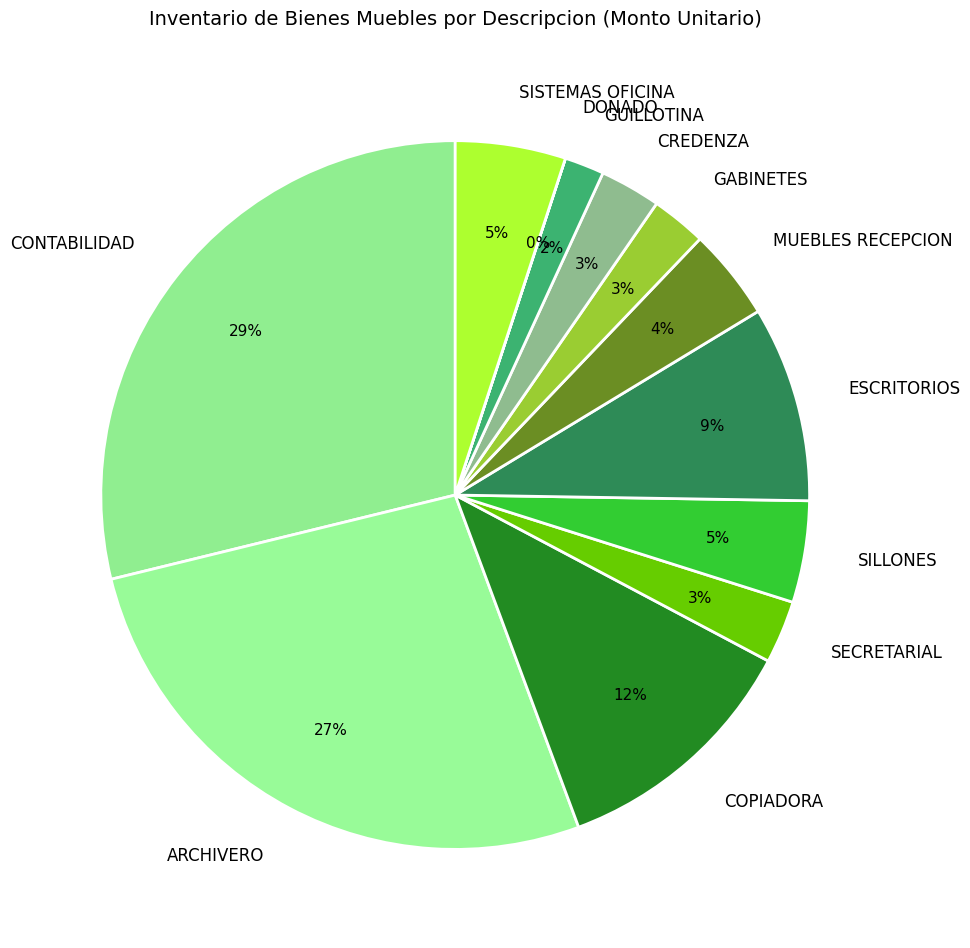

Is it true that MUEBLES RECEPCION is 4% of the pie?

True